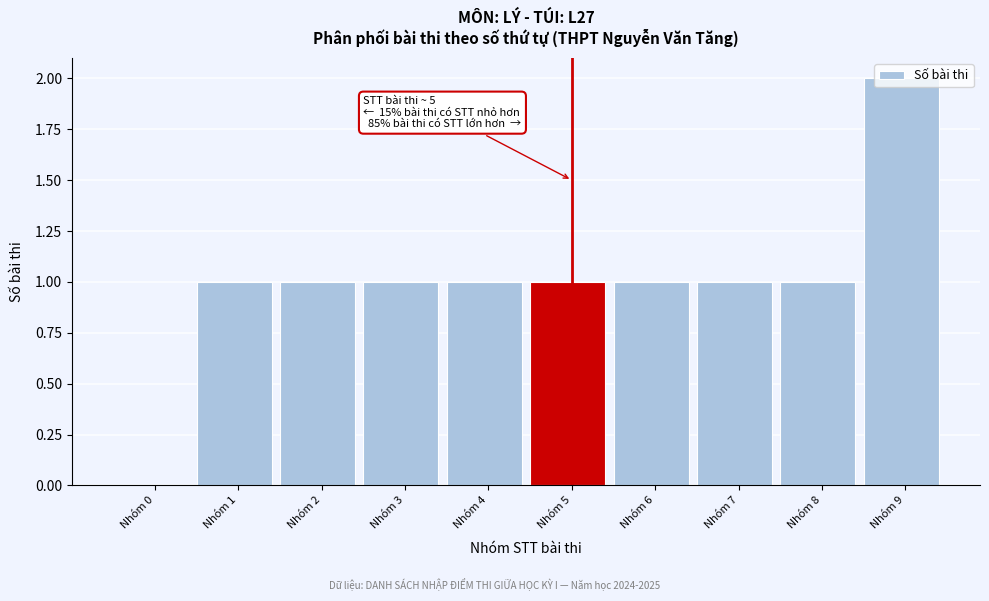

The chart shows a value of 1 at Nhóm 2. True or false?

True